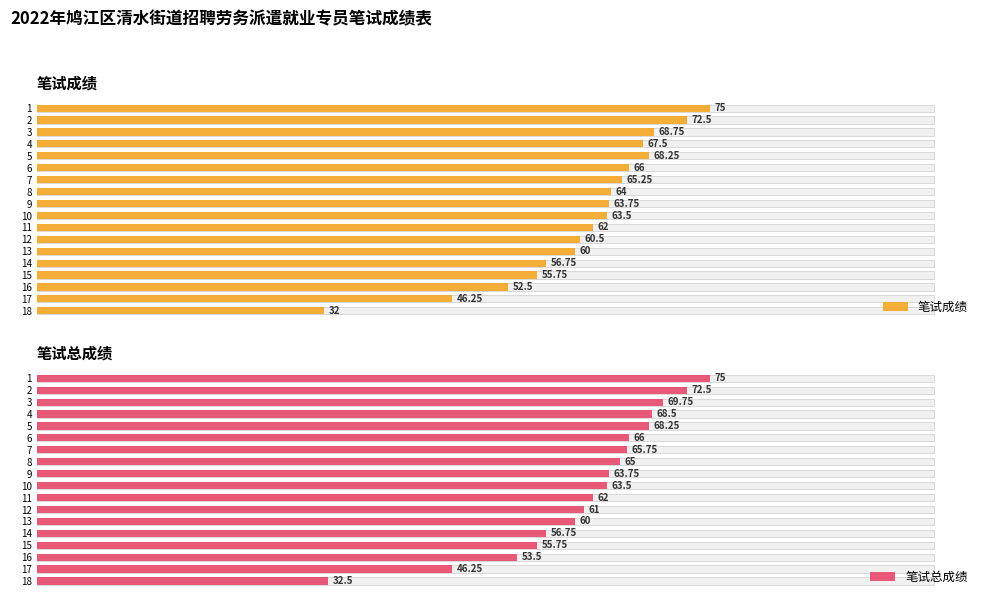

Which series has the largest range (max minus min)?

笔试成绩